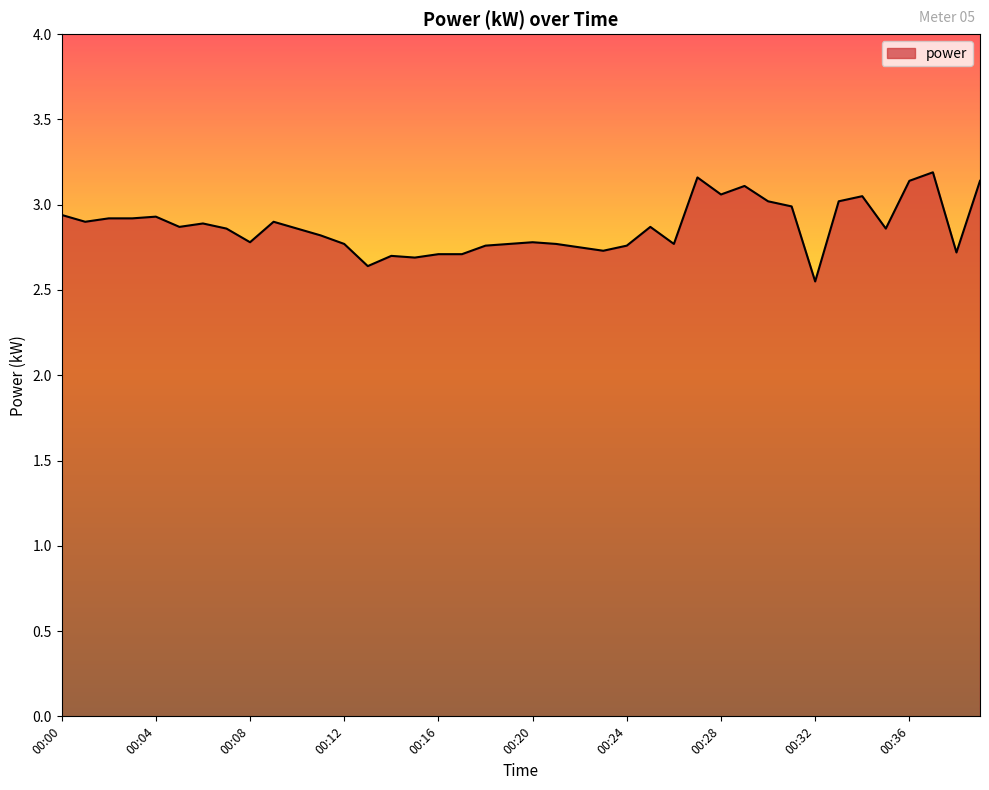

What is the difference between the maximum and minimum values?

0.6